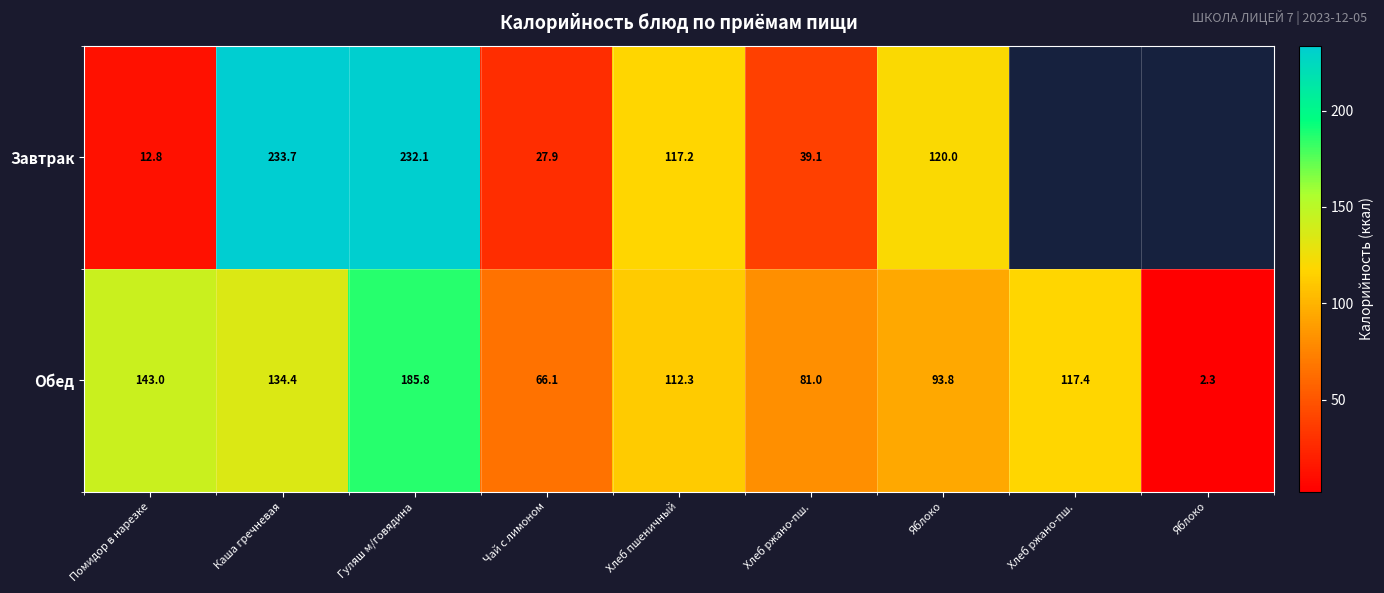

Where does the Завтрак series first go above 120?

Каша гречневая